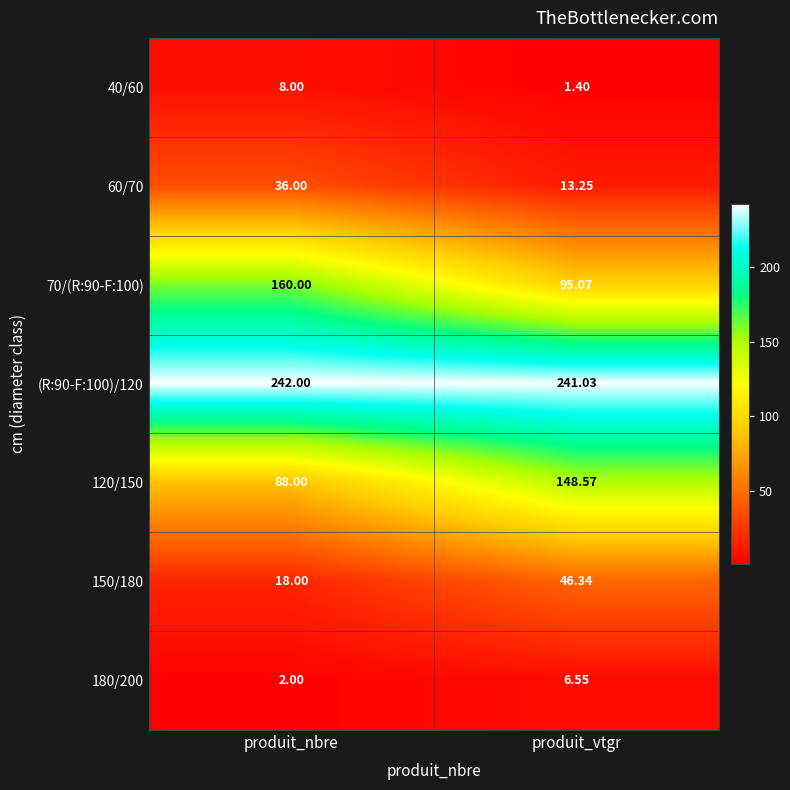

At how many categories does at least one series exceed 89?

2